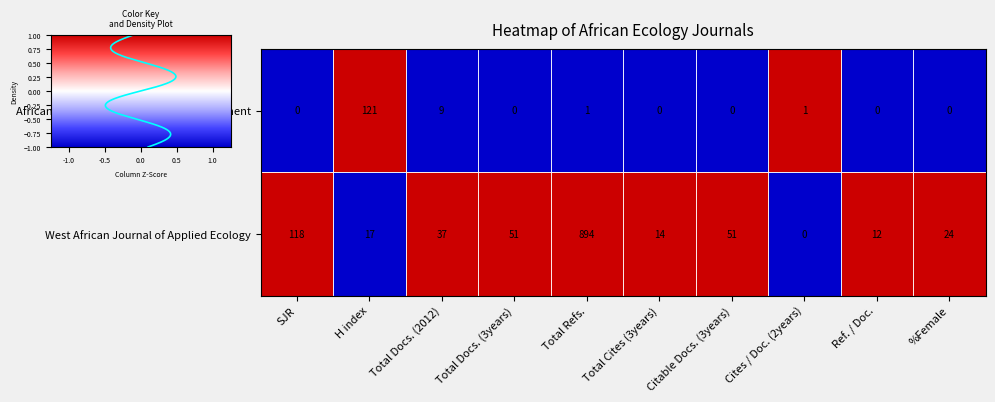

Reading left to right, extract all data points from this chart.

African Journal of Environmental Assessment: SJR=0	H index=121	Total Docs. (2012)=9	Total Docs. (3years)=0	Total Refs.=1	Total Cites (3years)=0	Citable Docs. (3years)=0	Cites / Doc. (2years)=1	Ref. / Doc.=0	%Female=0
West African Journal of Applied Ecology: SJR=118	H index=17	Total Docs. (2012)=37	Total Docs. (3years)=51	Total Refs.=894	Total Cites (3years)=14	Citable Docs. (3years)=51	Cites / Doc. (2years)=0	Ref. / Doc.=12	%Female=24